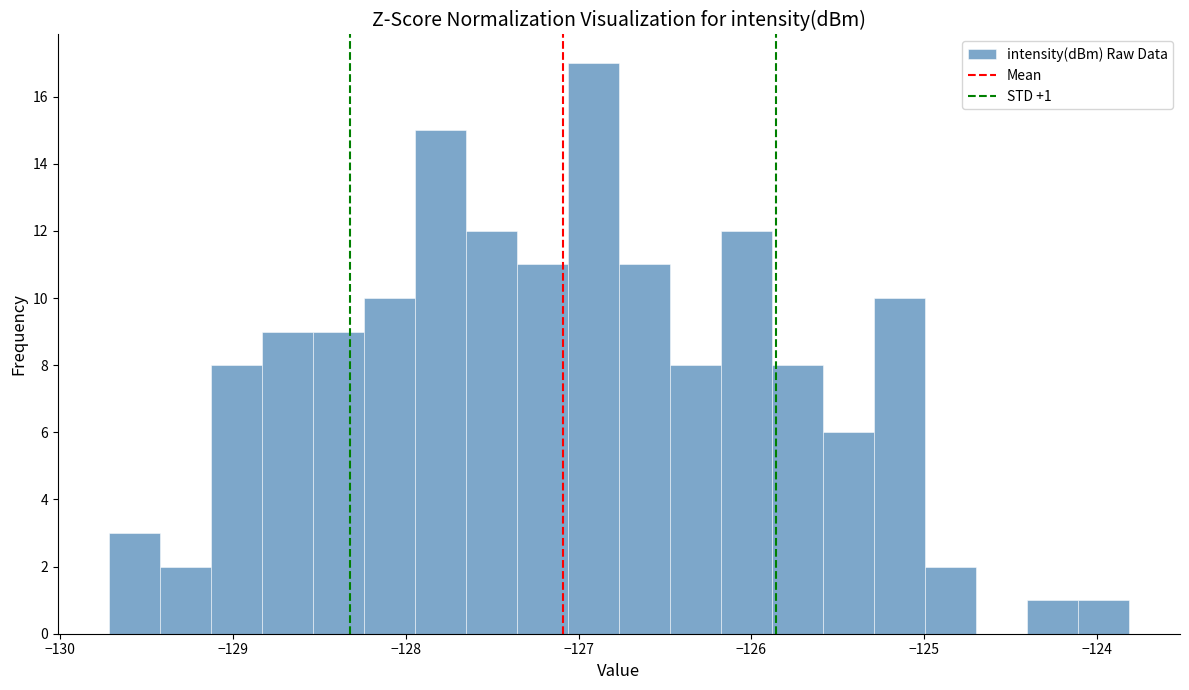

Around what value on the x-axis is the tallest bar? Give the approximate position of its centre, as read against the axis.

-126.9